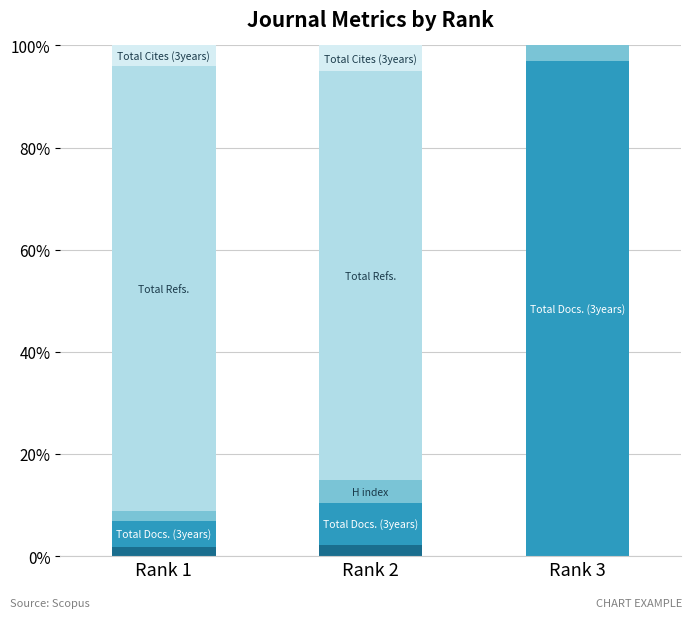

What is the total value across all series at Rank 3?

100.0